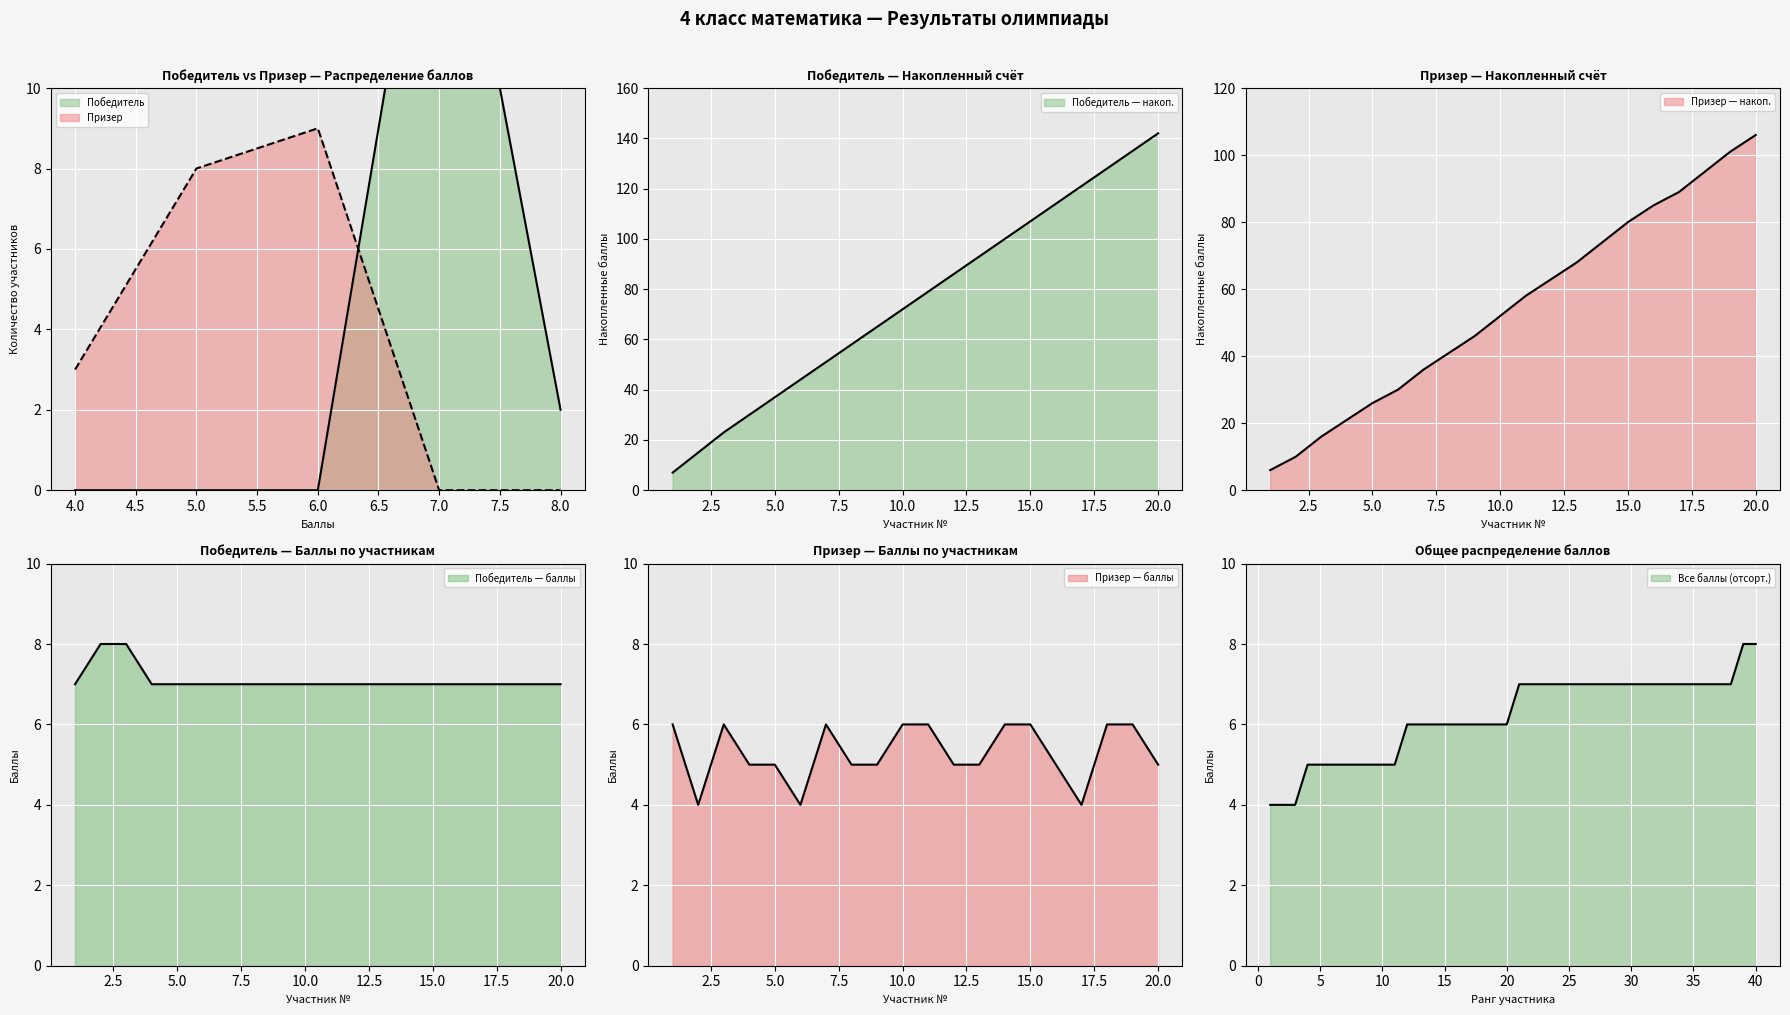

Reading left to right, what are all the values shown in this chart?

Победитель: 7	8	8	7	7	7	7	7	7	7	7	7	7	7	7	7	7	7	7	7
Призер: 6	4	6	5	5	4	6	5	5	6	6	5	5	6	6	5	4	6	6	5